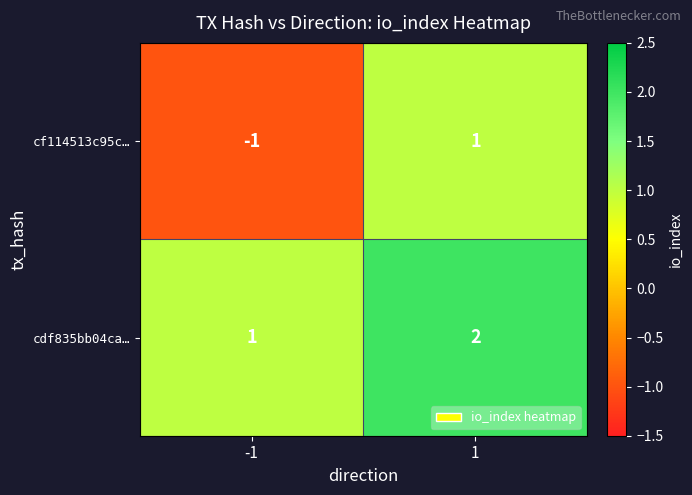

Count the number of categories in the chart.

2